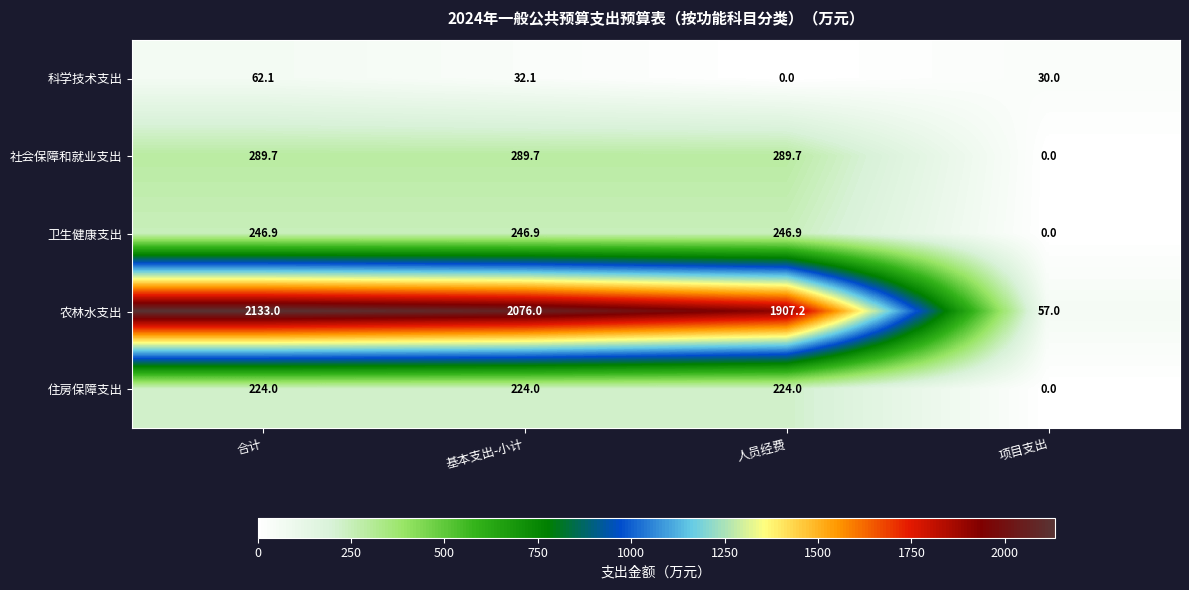

Where is 卫生健康支出 nearest to the value 123?

项目支出